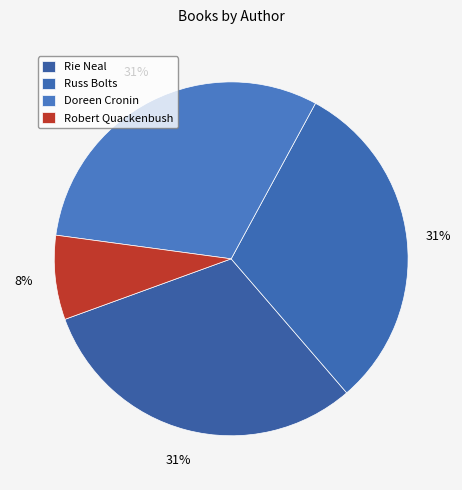

How many slices are in this pie chart?

4